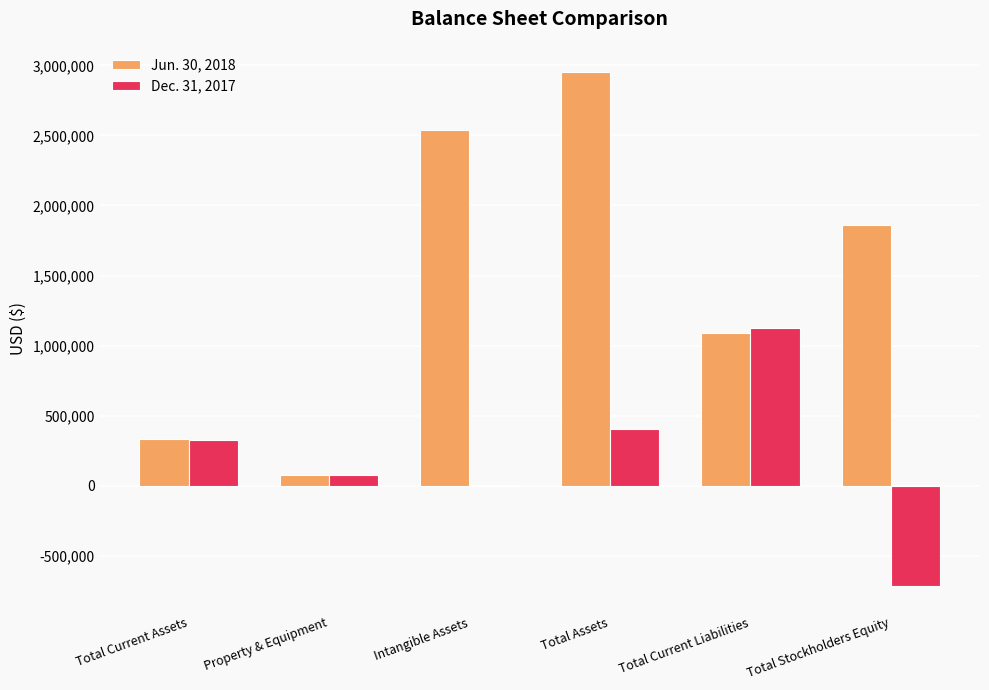

What is the total value across all series at Total Current Assets?

651582